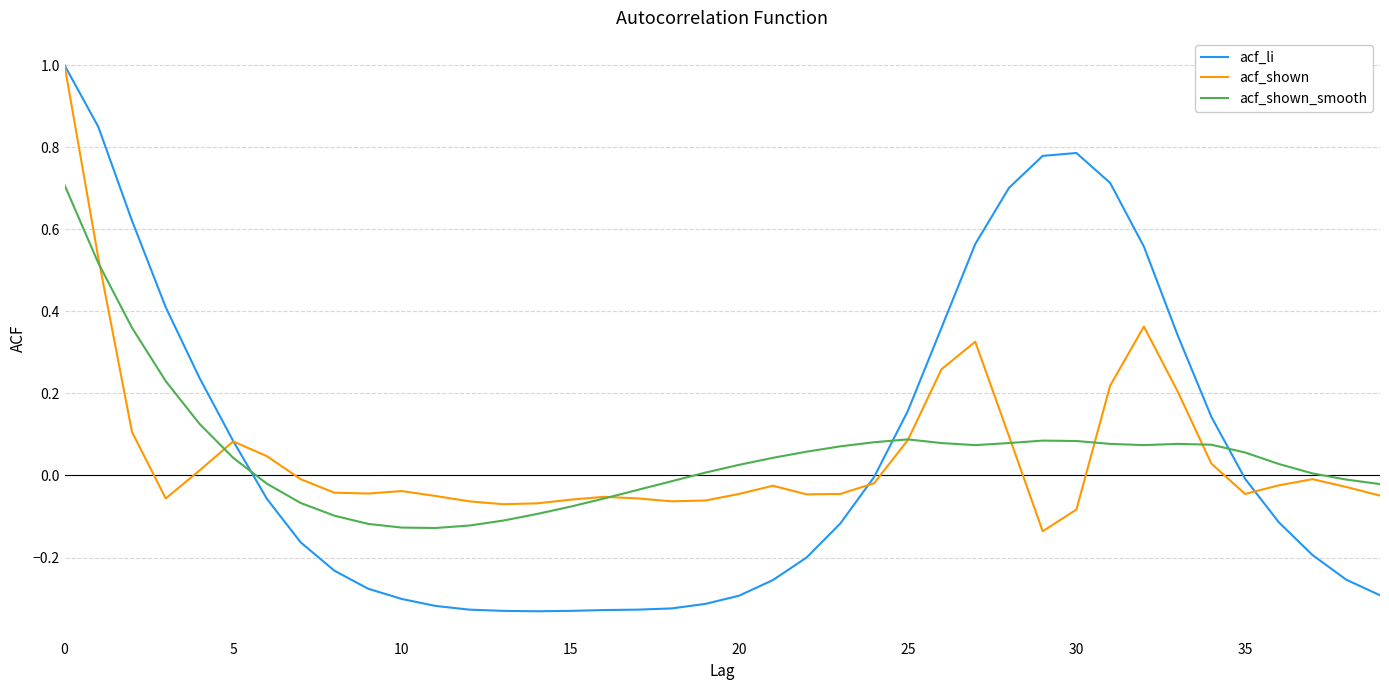

What is the maximum value shown in the chart?

1.0